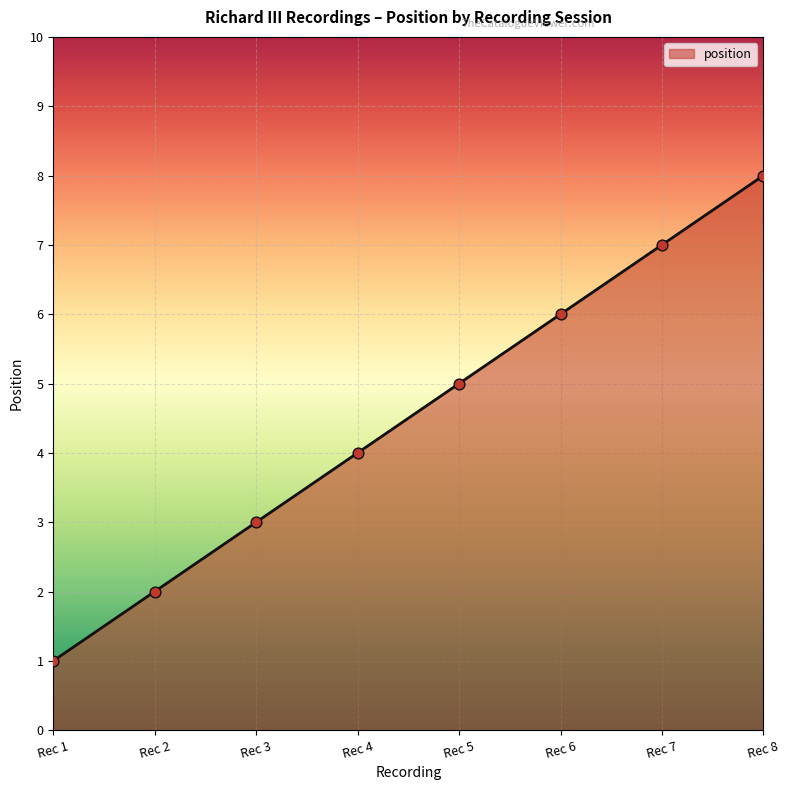

Approximately how many times larger is the value at Rec 2 compared to Rec 1?

2.0